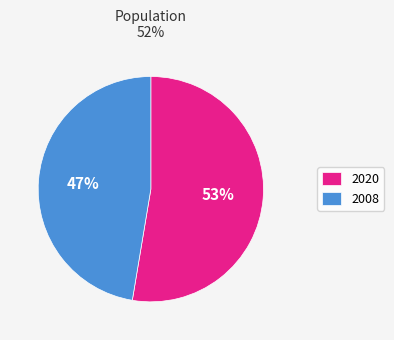

To the nearest percent, what is the average slice percentage?

50%